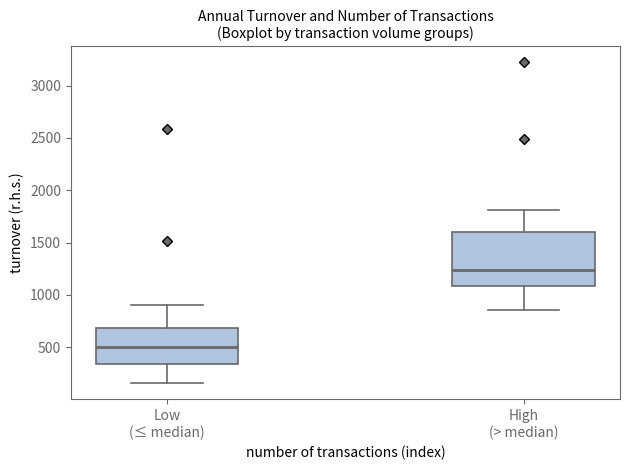

Reading left to right, transcribe this box plot: for each box, give where its median line is, the range the box spans, and where its two whiskers end, as read against the y-axis. The values are not printed on the chart, so give them approximately, as read against the axis.

Low (≤ median): median 500, box 350 to 700, whiskers 150 to 900
High (> median): median 1250, box 1100 to 1600, whiskers 850 to 1800